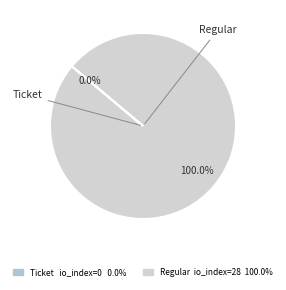

Which category accounts for the majority?

Regular